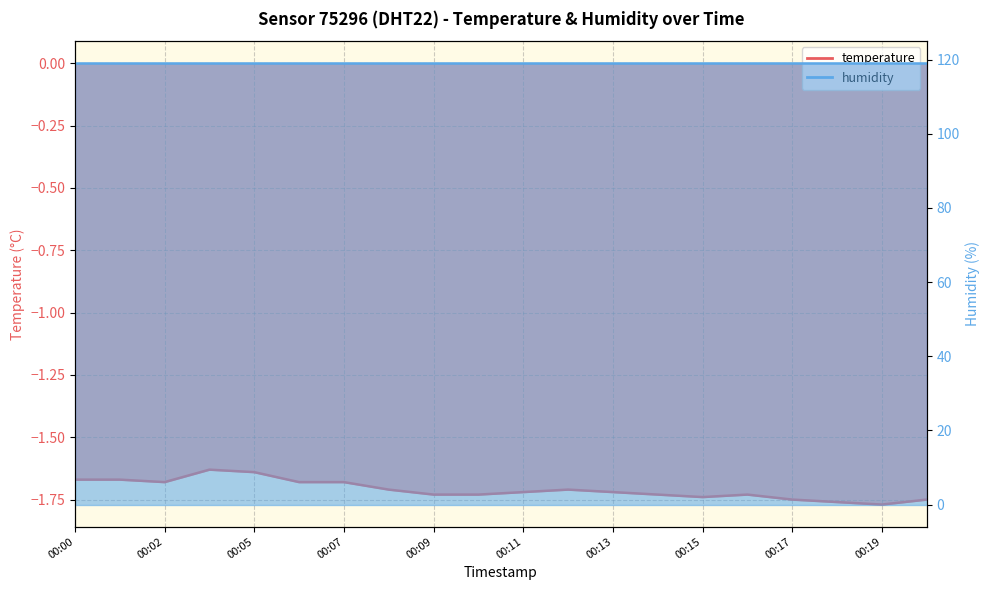

What is the greatest value displayed?

-1.6